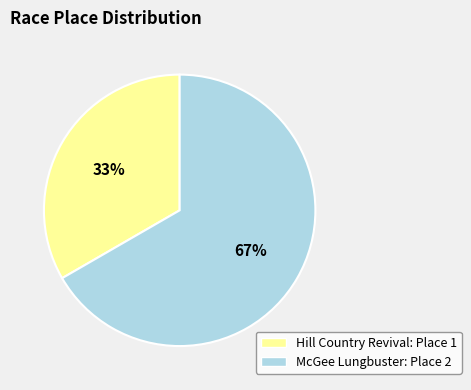

What percentage is the Hill Country Revival slice, to the nearest percent?

33%